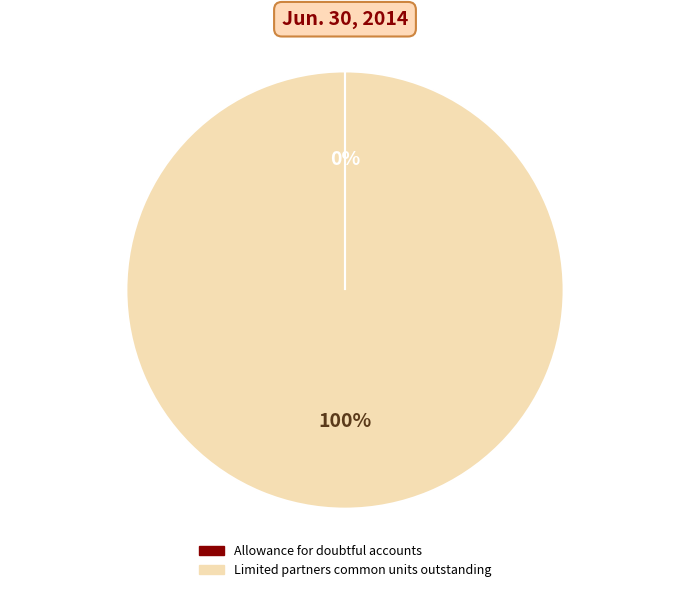

Does any single category account for the majority?

Yes